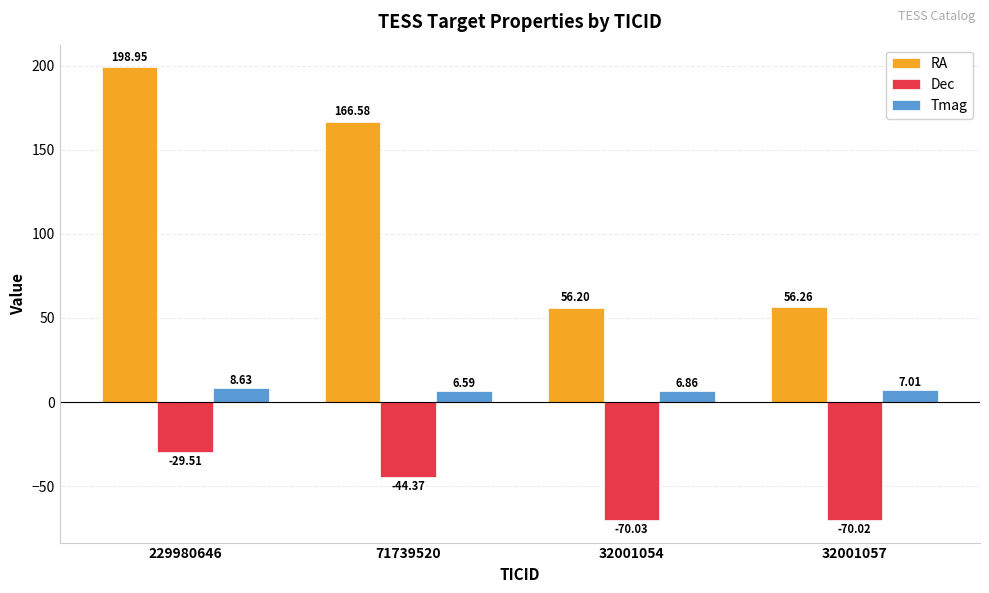

How many data points in Dec are above -44?

1